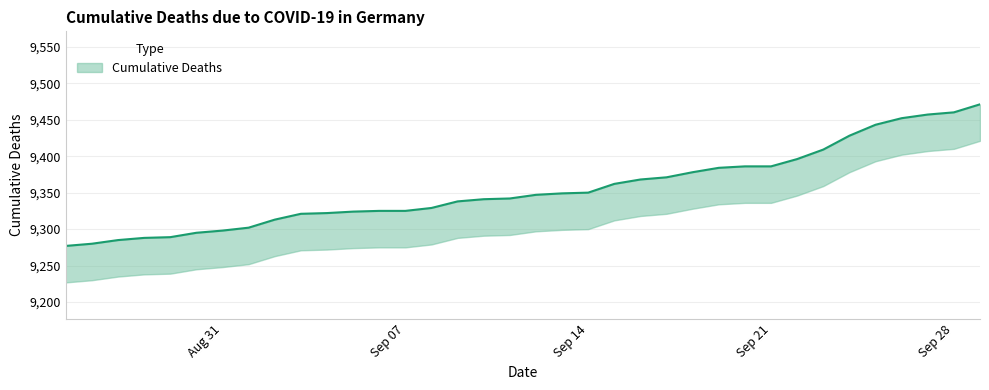

What is the ratio of the value at 2020-09-01 to the value at 2020-08-29?

1.0